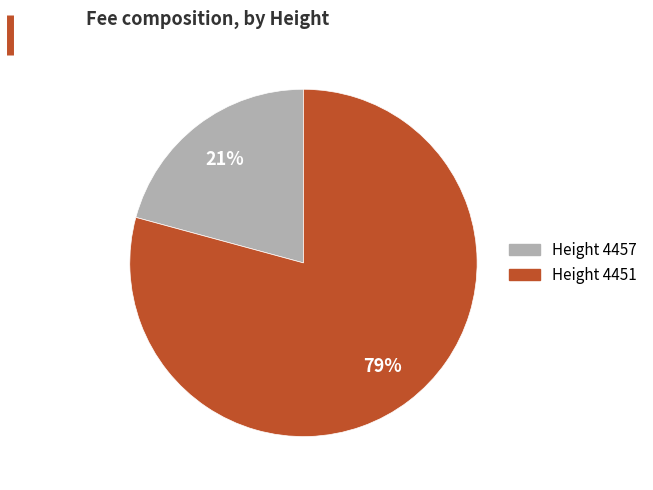

Is there any slice that represents more than half of the pie?

Yes